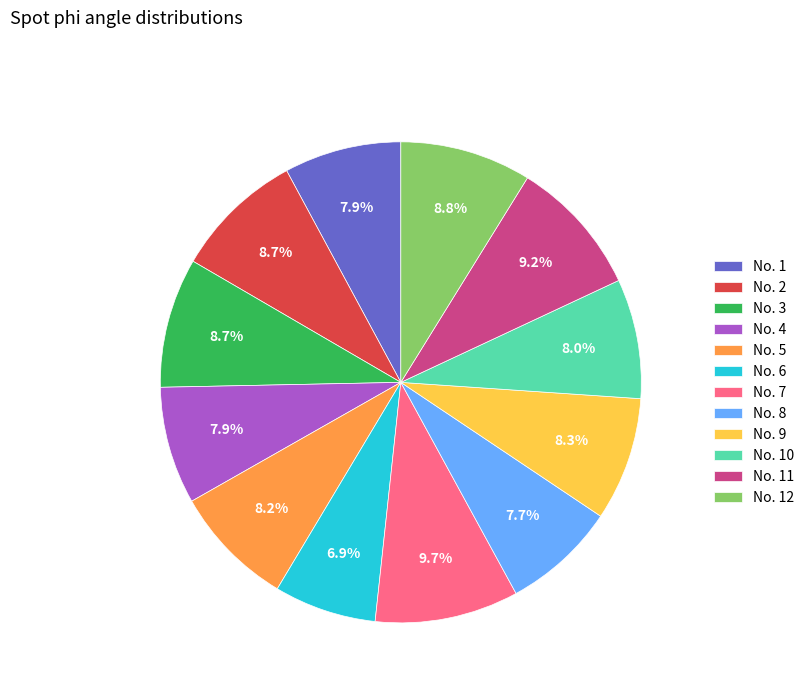

Is No. 4 the majority of the pie?

No